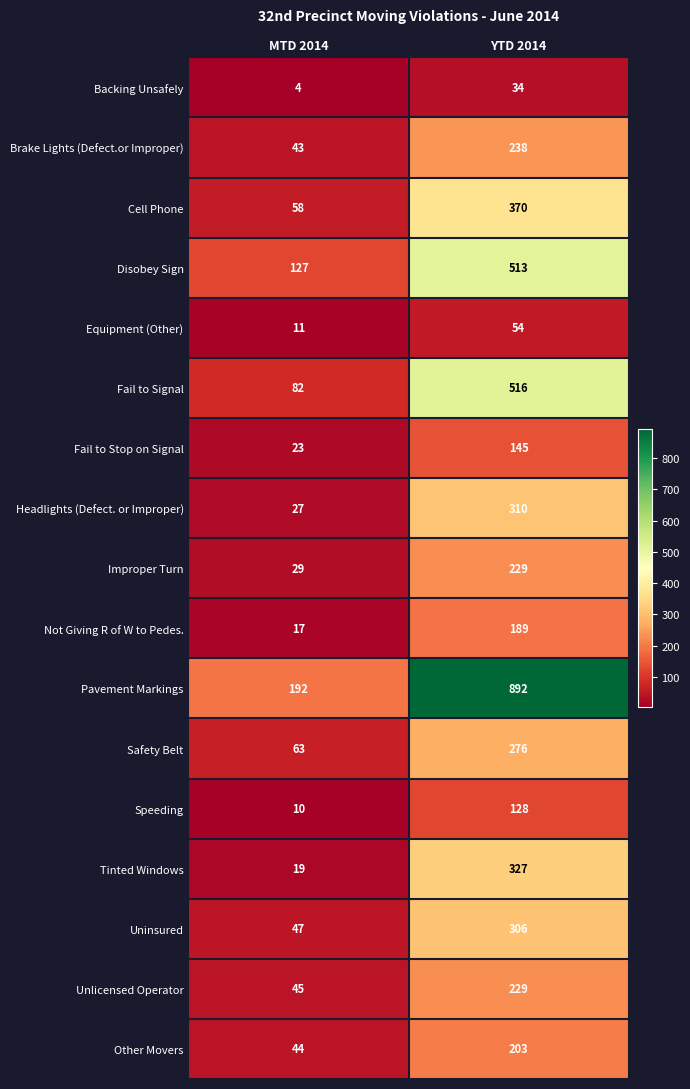

What is the difference between the maximum and minimum values in the Cell Phone series?

312